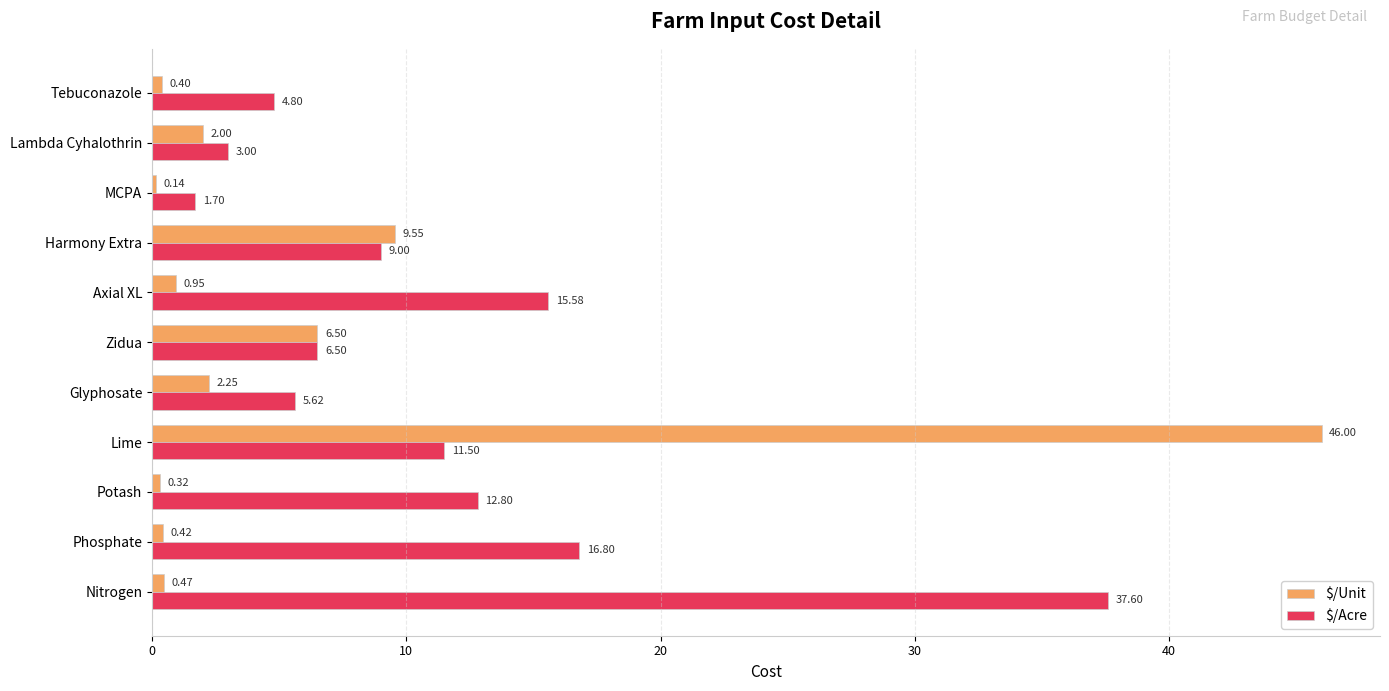

At which category does the chart reach its peak across all series?

Lime